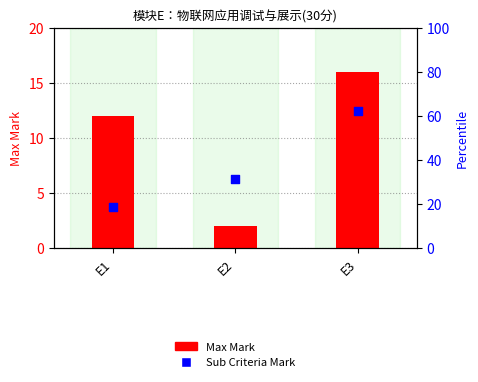

What is the total value across all series at E3?

78.5